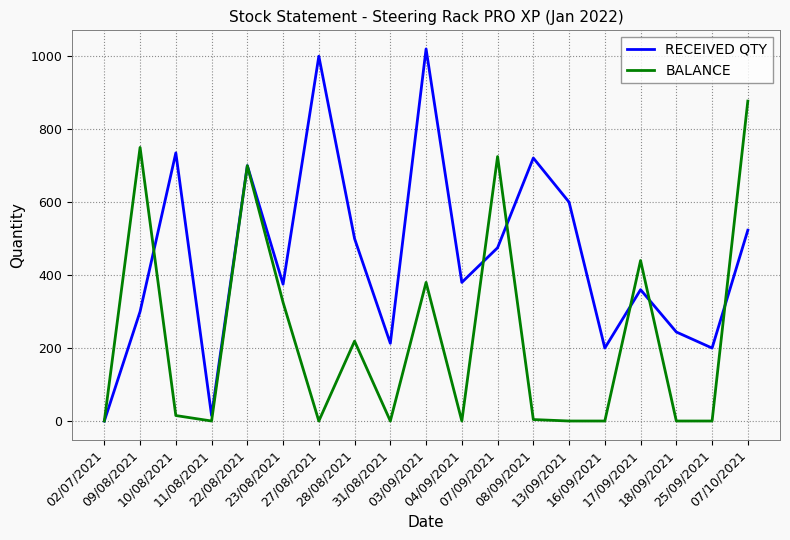

At how many categories does at least one series exceed 5?

18